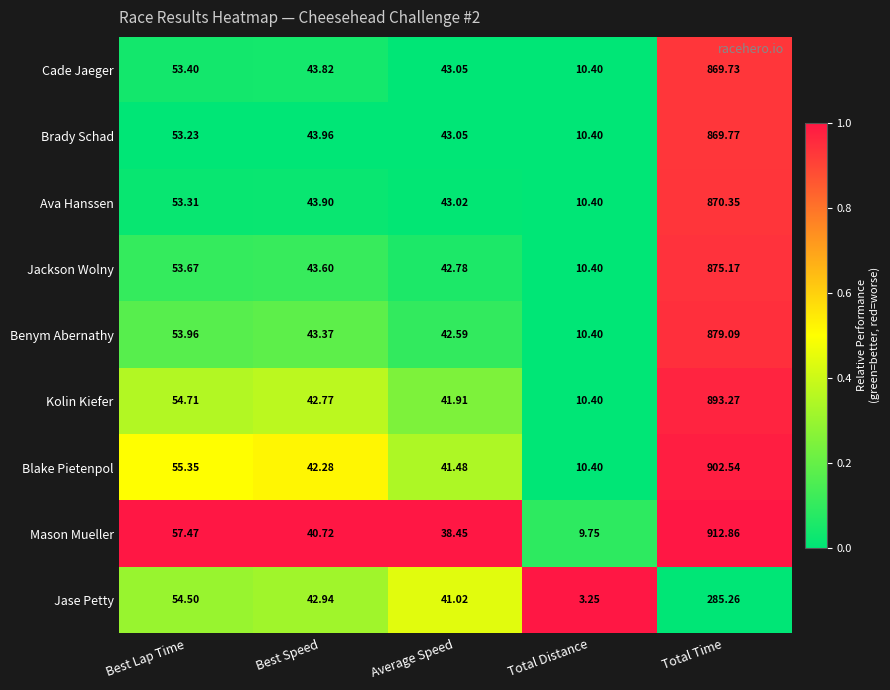

Which series changed the most between Average Speed and Total Time?

Mason Mueller